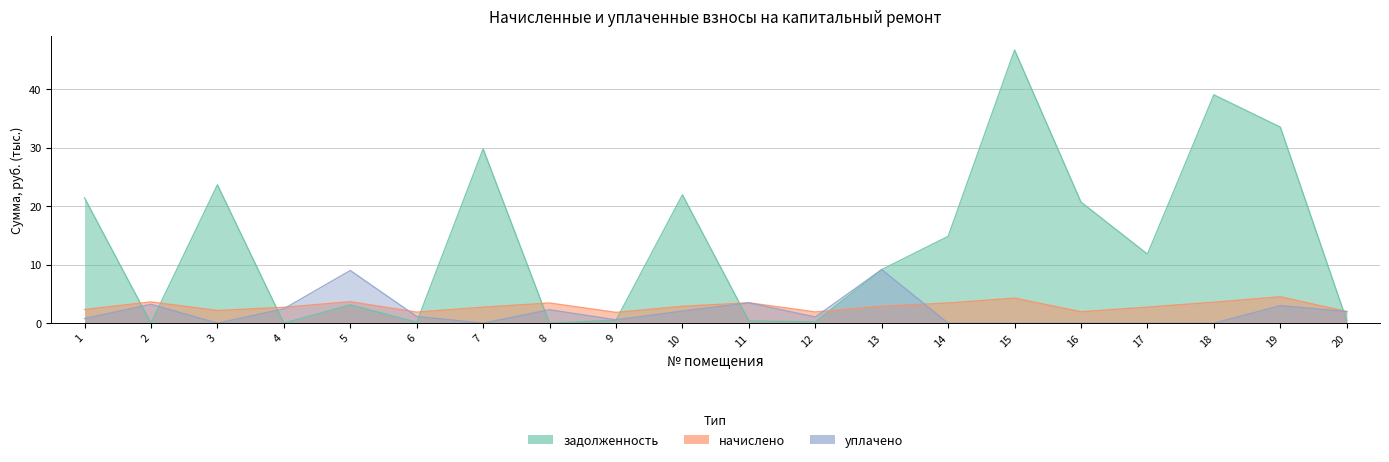

How many intersections are there between начислено and уплачено?

4